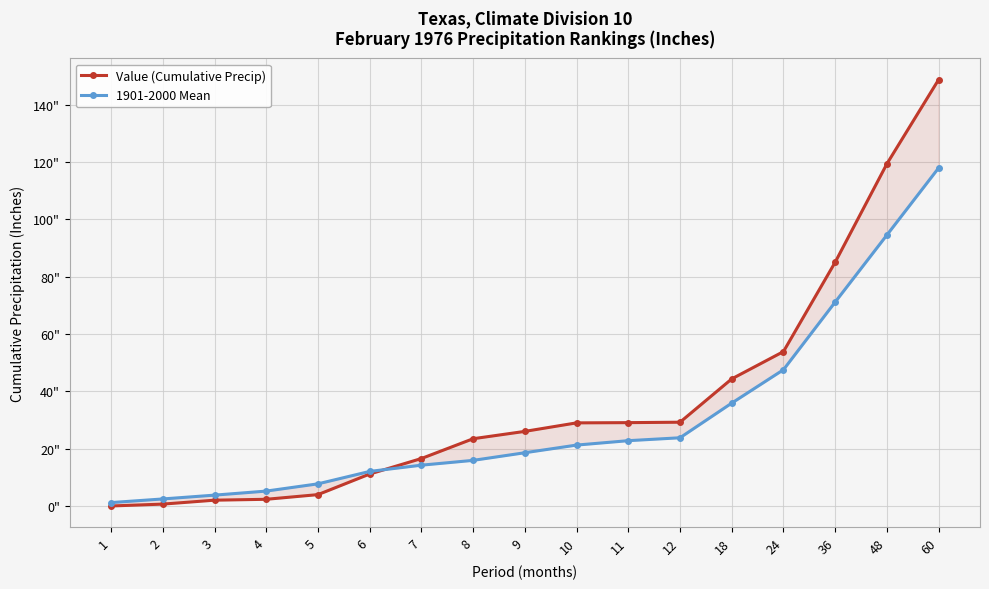

True or false: Value (Cumulative Precip) and 1901-2000 Mean intersect in this chart.

True